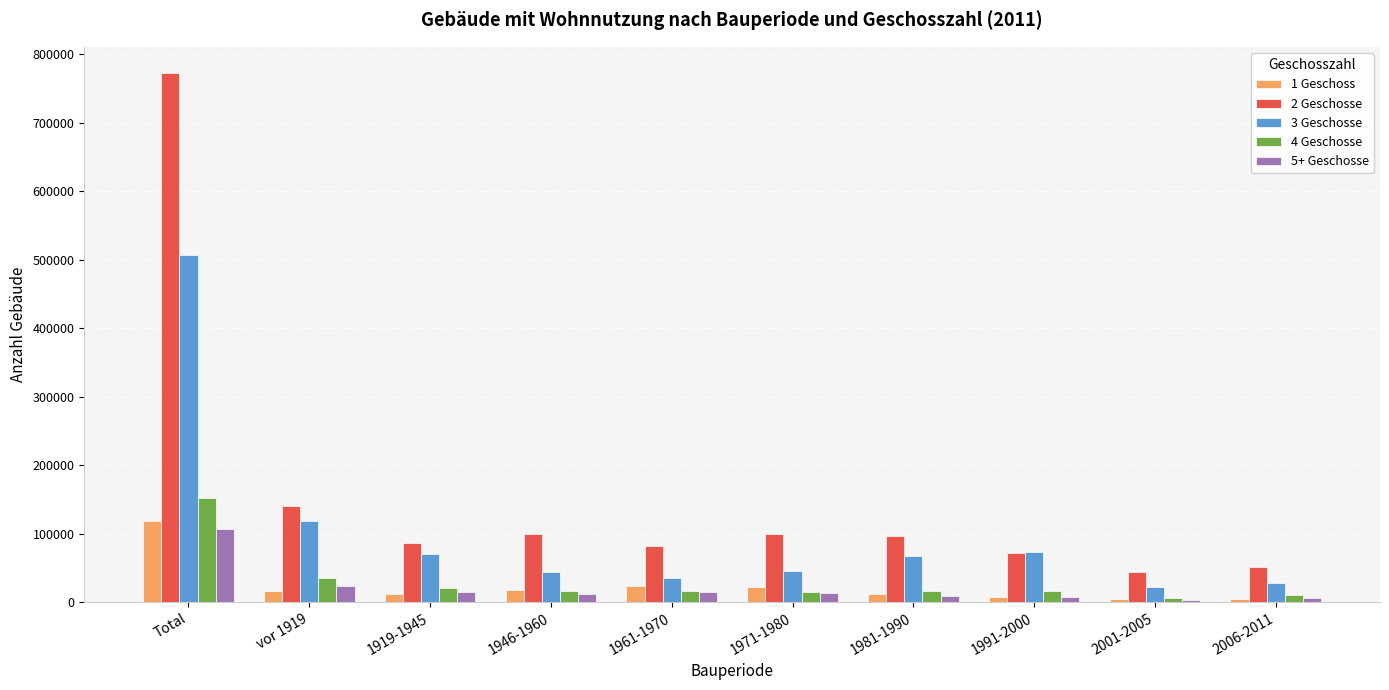

What is the average value of the 2 Geschosse series?

154406